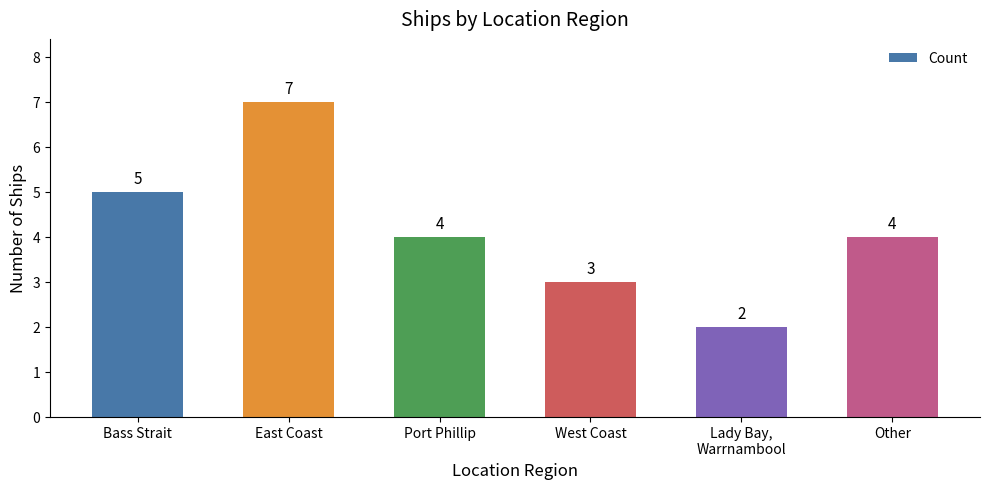

Reading left to right, what are all the values shown in this chart?

Bass Strait=5	East Coast=7	Port Phillip=4	West Coast=3	Lady Bay,
Warrnambool=2	Other=4